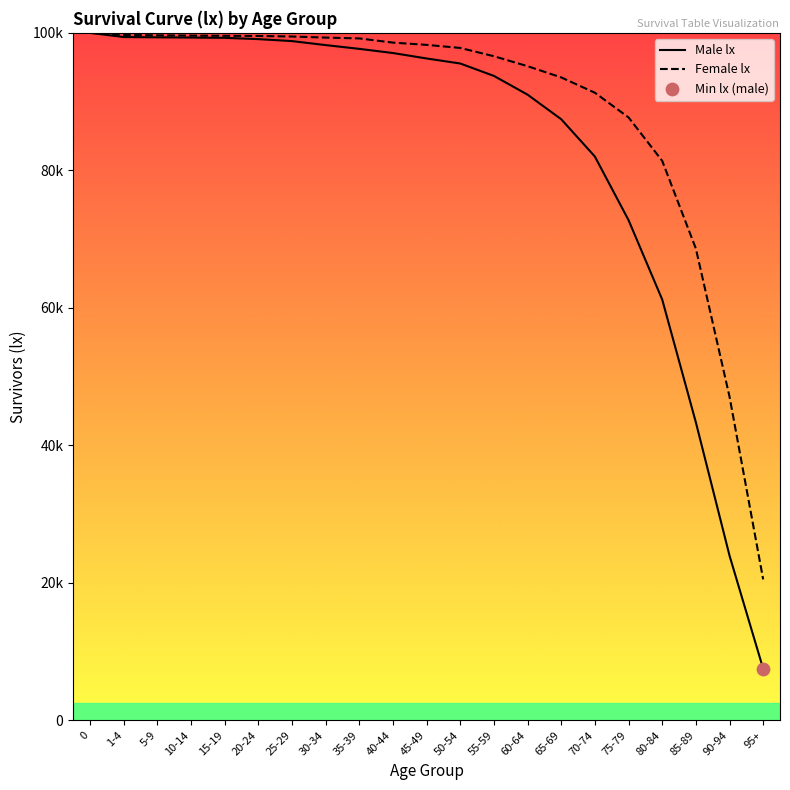

Which series has the widest spread of Y values?

Male lx